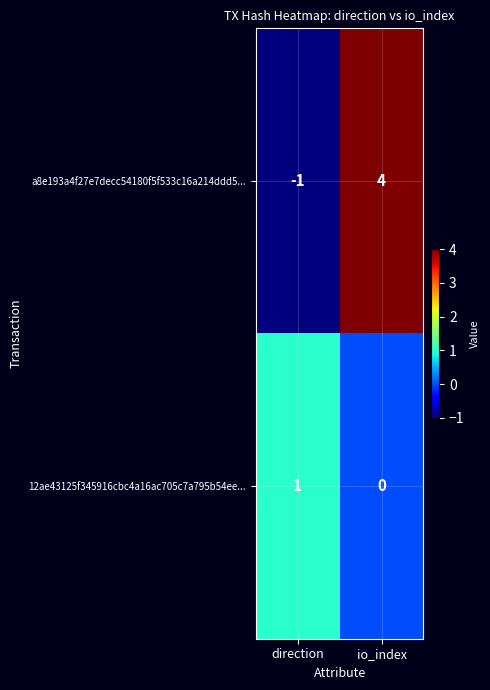

At which label is a8e193a4f27e7decc54180f5f533c16a214ddd5... closest to 1?

direction